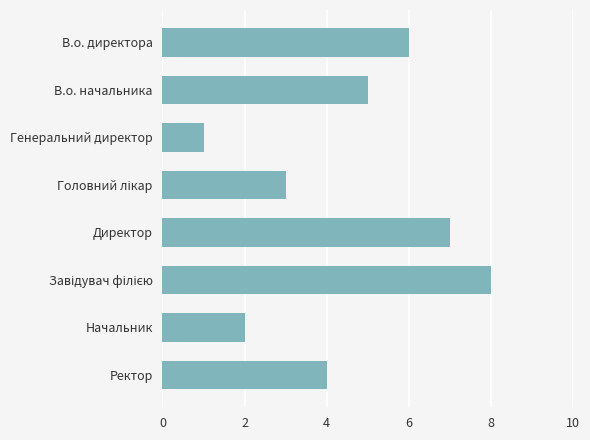

Reading top to bottom, transcribe all the data shown in this chart.

6	5	1	3	7	8	2	4